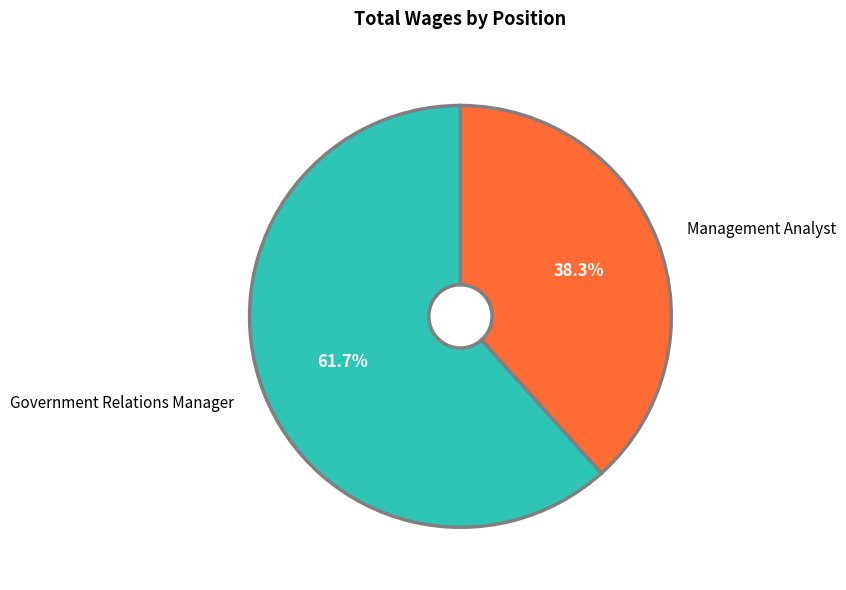

To the nearest percent, what portion does Government Relations Manager represent?

62%